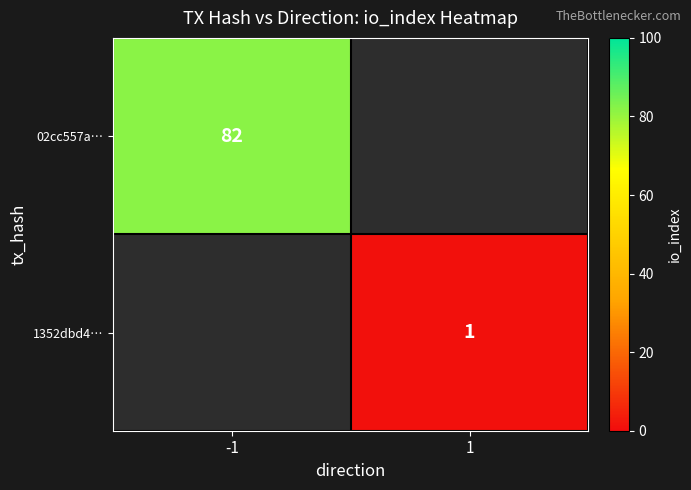

How many series are shown in this chart?

2